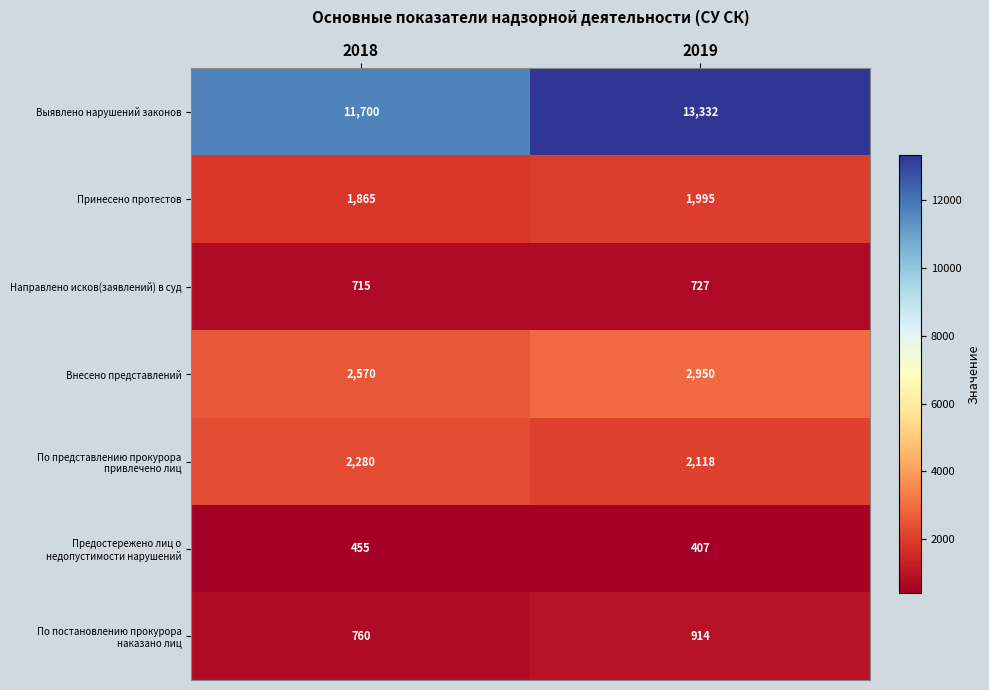

What is the total value across all series at 2019?

22443